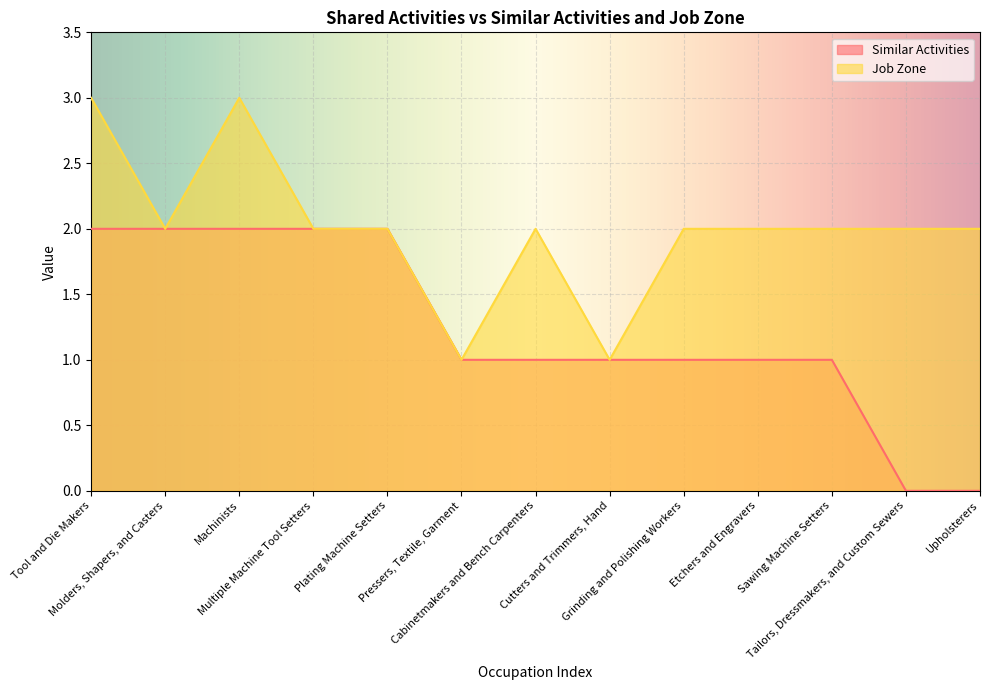

At which category does Job Zone reach its first local valley?

Molders, Shapers, and Casters